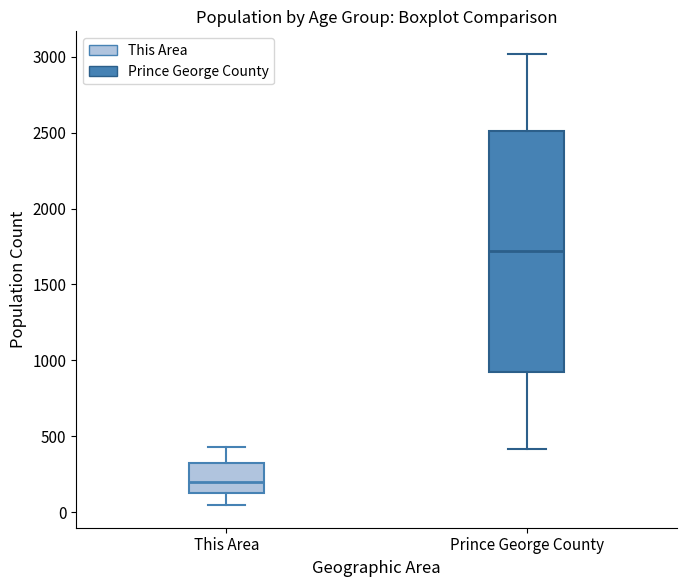

Comparing the boxes themselves (not the whiskers), which one is the tallest?

Prince George County